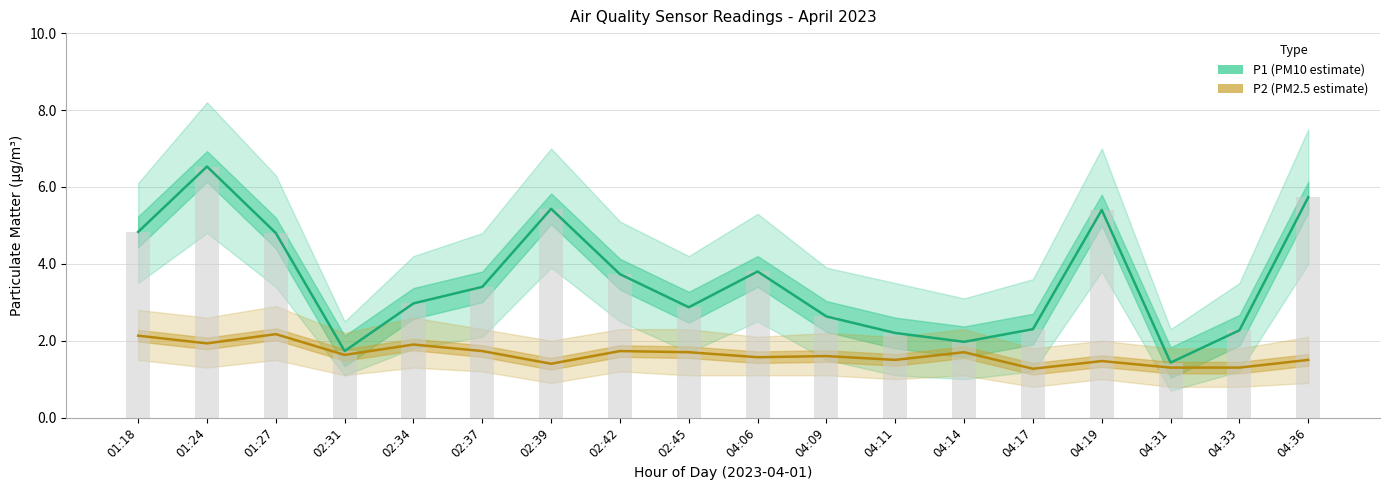

What is the minimum value for P1 (PM10 estimate)?

1.4